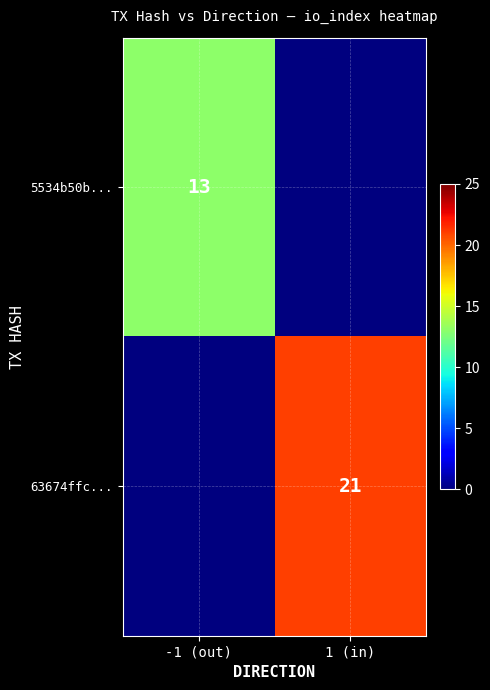

The value of 63674ffc... at 1 (in) is 21. True or false?

True